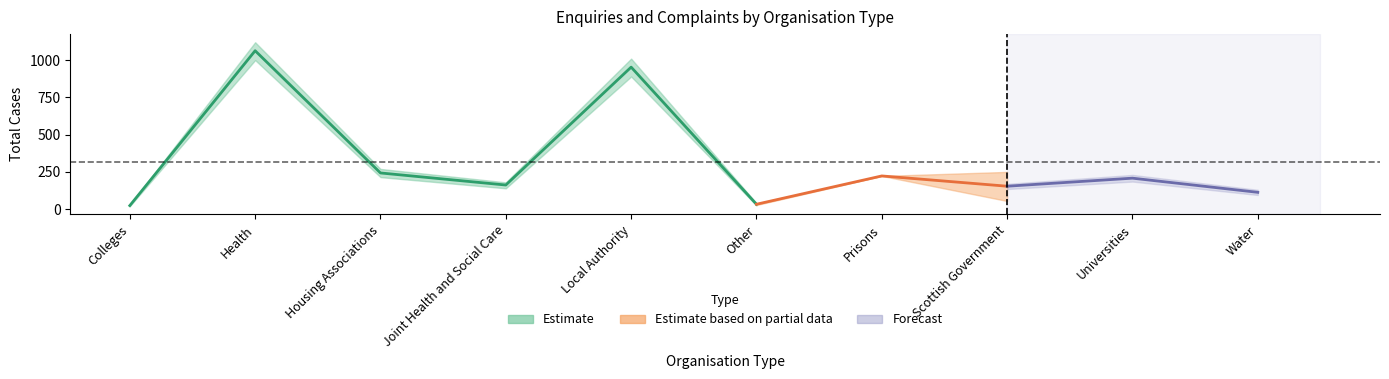

True or false: Housing Associations has more than 1 points higher than both neighbors.

False